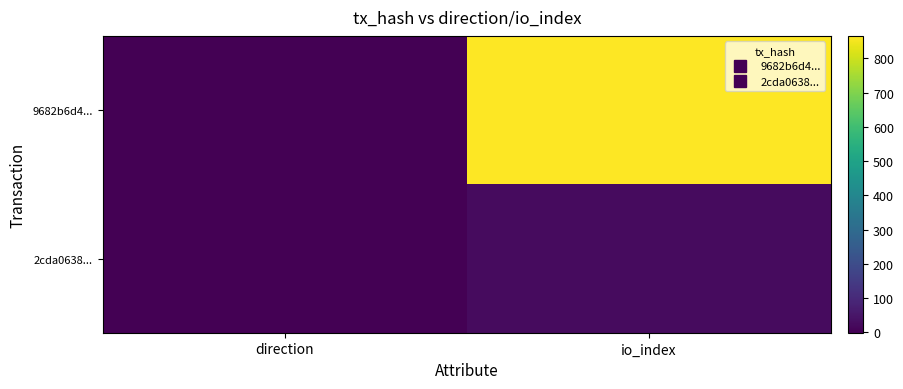

Which series has the largest total across all categories?

9682b6d4...